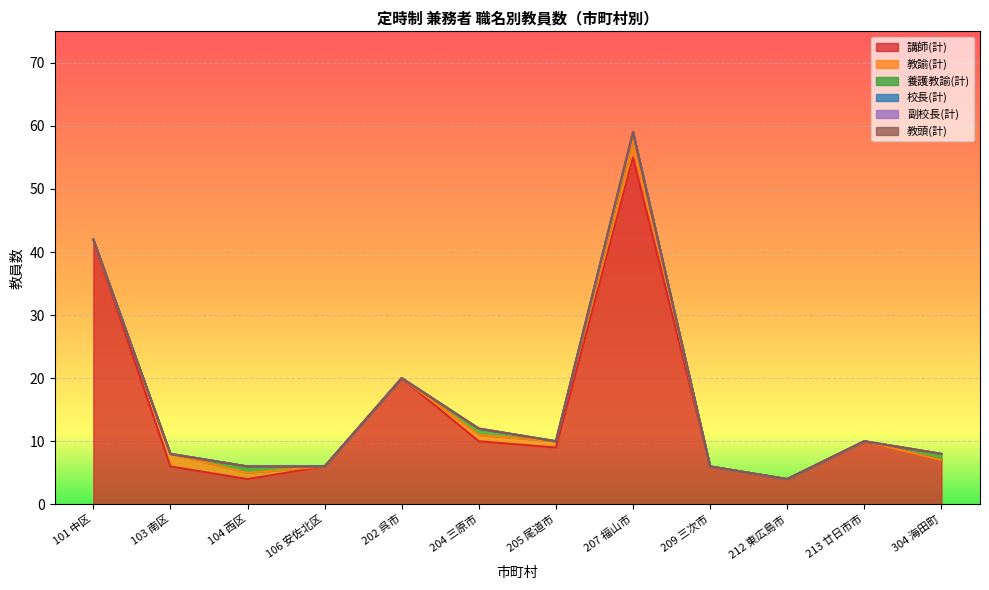

At how many categories does at least one series exceed 38?

2